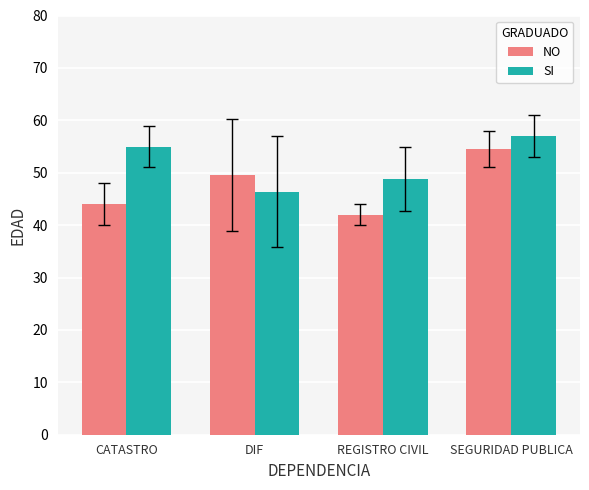

Which category has the highest value in the NO series?

SEGURIDAD PUBLICA